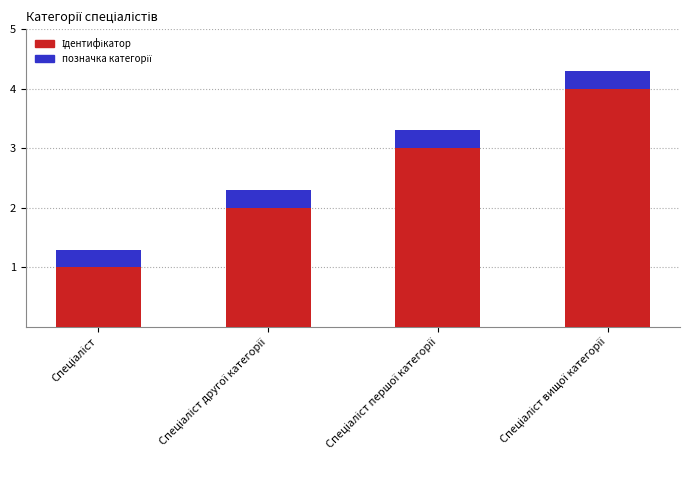

At which label does Ідентифікатор reach its peak?

Спеціаліст вищої категорії